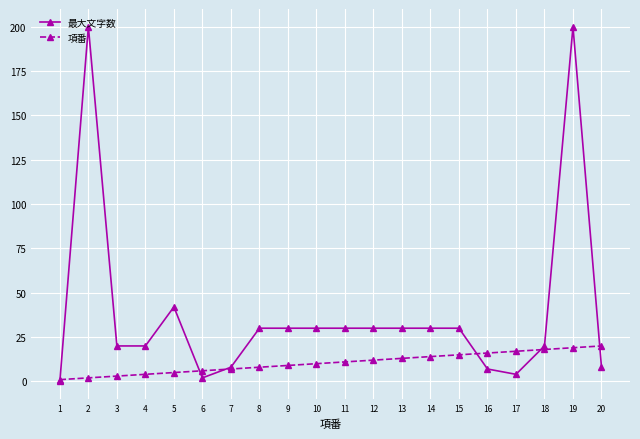

Which series has the largest range (max minus min)?

最大文字数